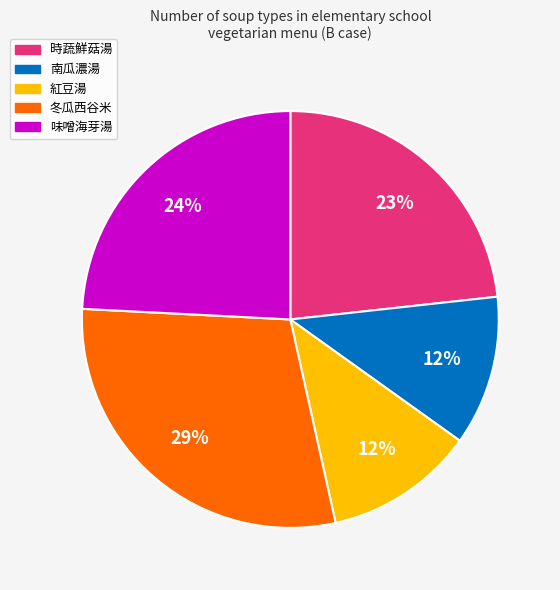

To the nearest percent, what is the average slice percentage?

20%